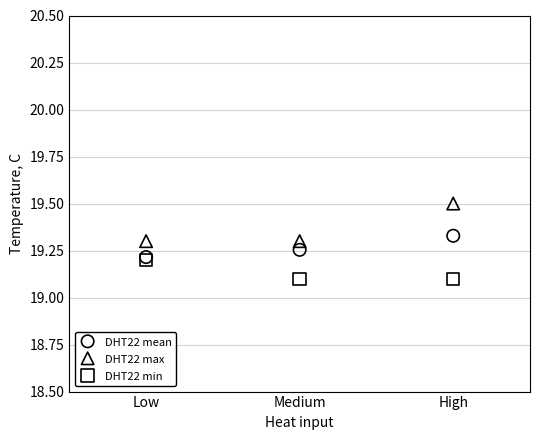

Which series reaches the minimum Y coordinate?

DHT22 min